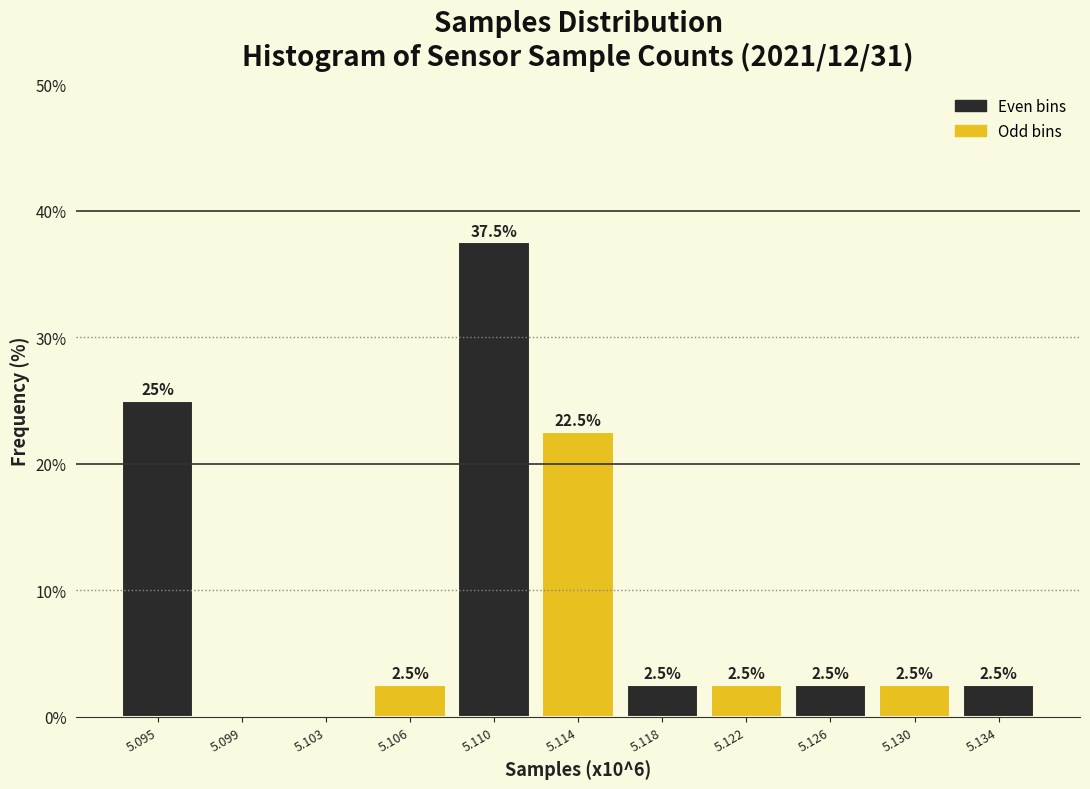

Reading left to right, list all the values displayed in this chart.

5.095=25.0	5.099=0.0	5.103=0.0	5.106=2.5	5.110=37.5	5.114=22.5	5.118=2.5	5.122=2.5	5.126=2.5	5.130=2.5	5.134=2.5